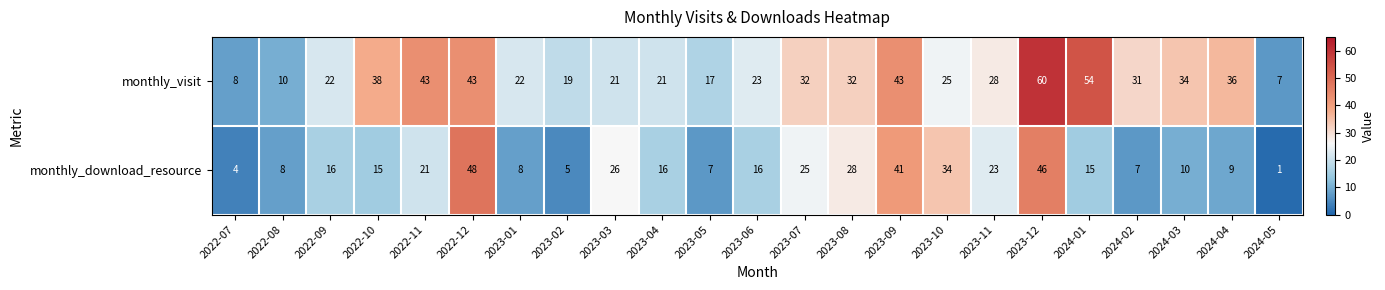

Is it true that monthly_download_resource equals 15 at 2024-01?

True